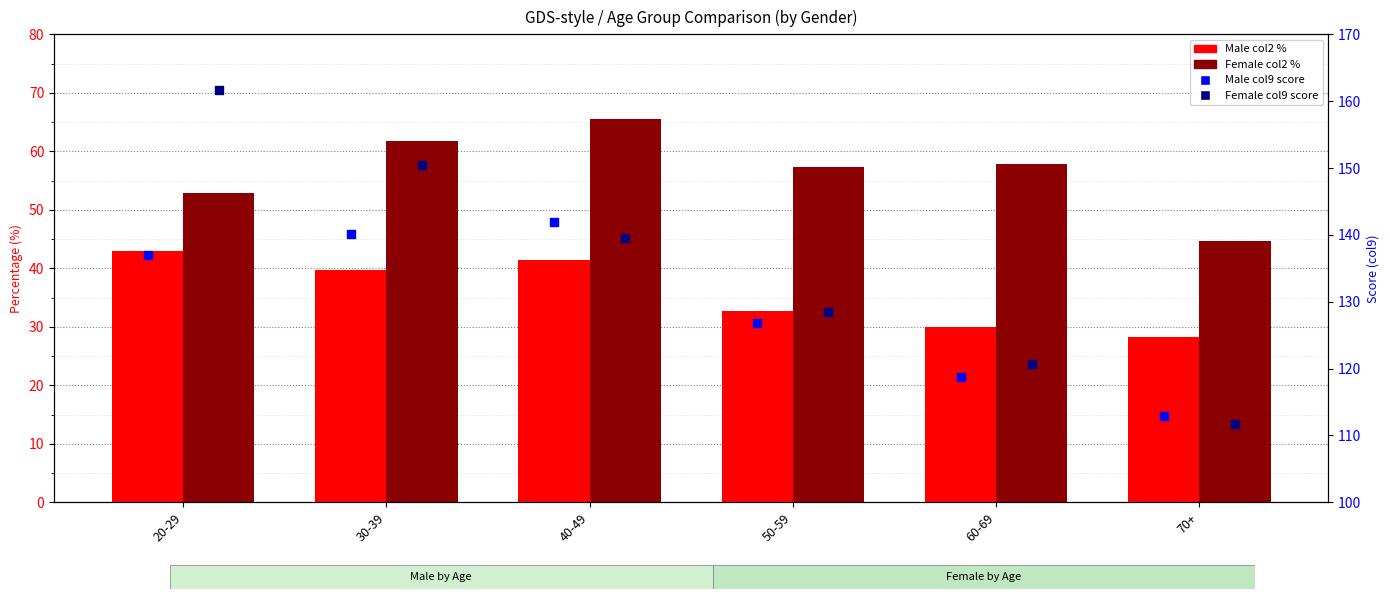

What is the total value across all series at 30-39?

392.1